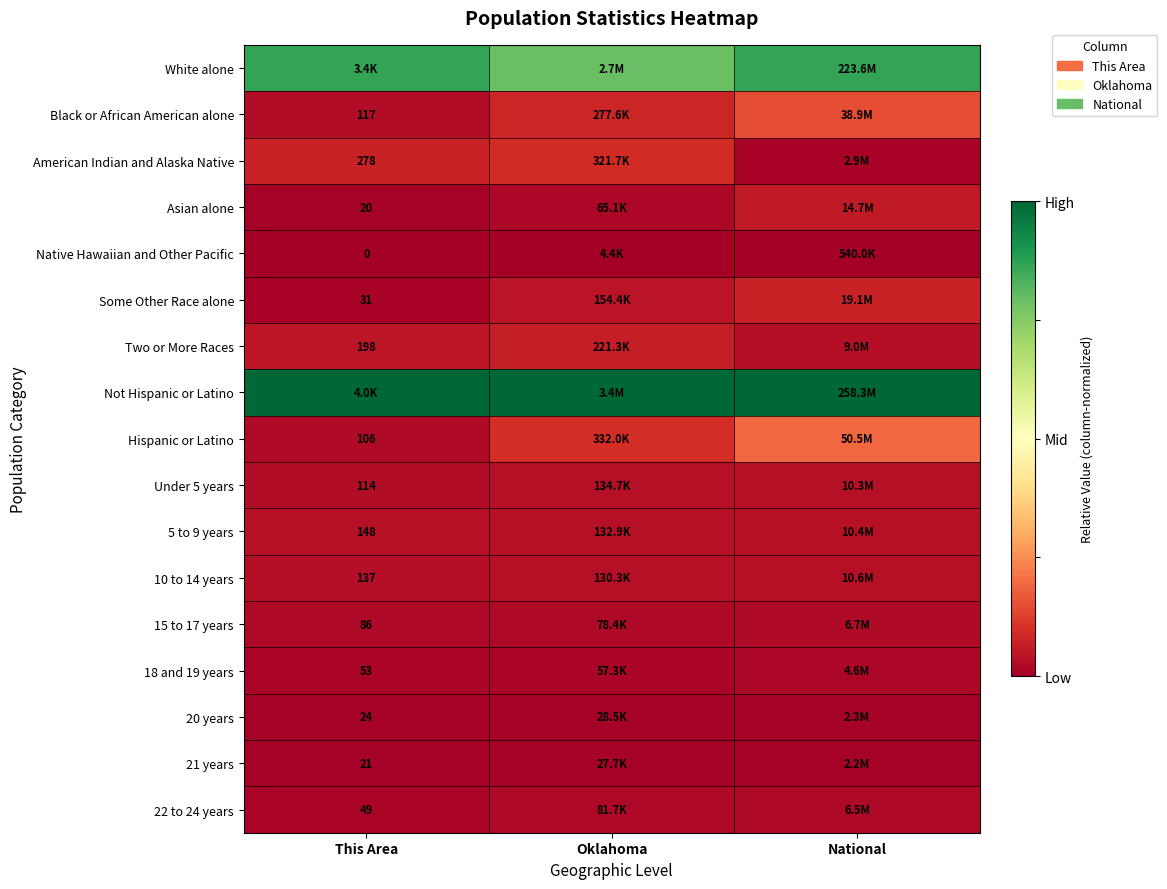

At how many categories does at least one series exceed 0?

3